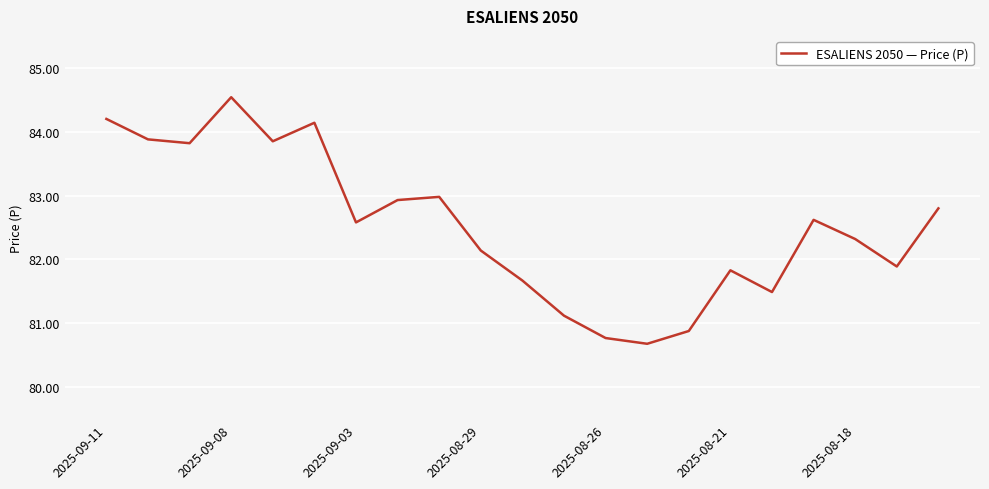

What is the difference between the maximum and minimum values?

3.9